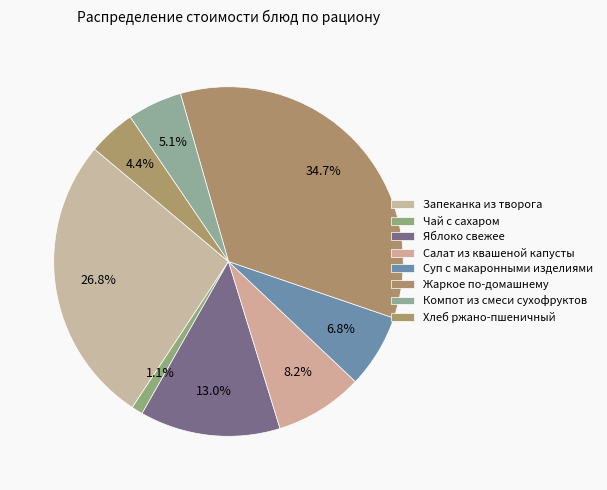

Which has a higher value, Жаркое по-домашнему or Салат из квашеной капусты?

Жаркое по-домашнему